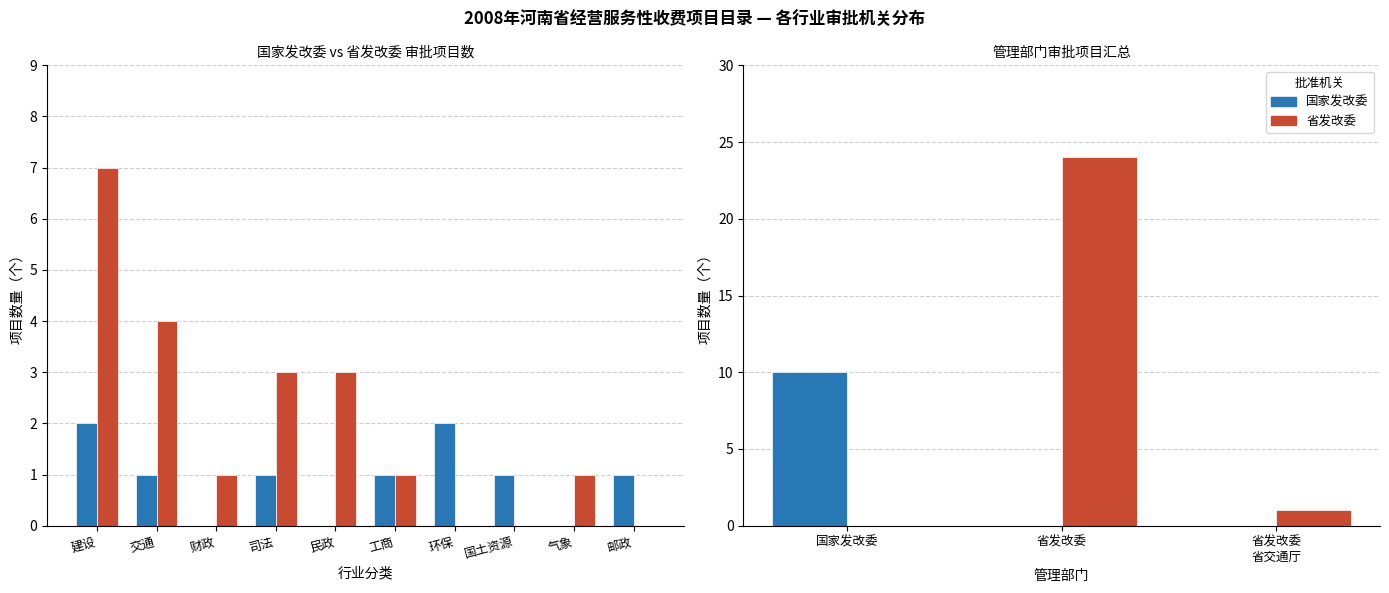

Count the number of data series in this chart.

2